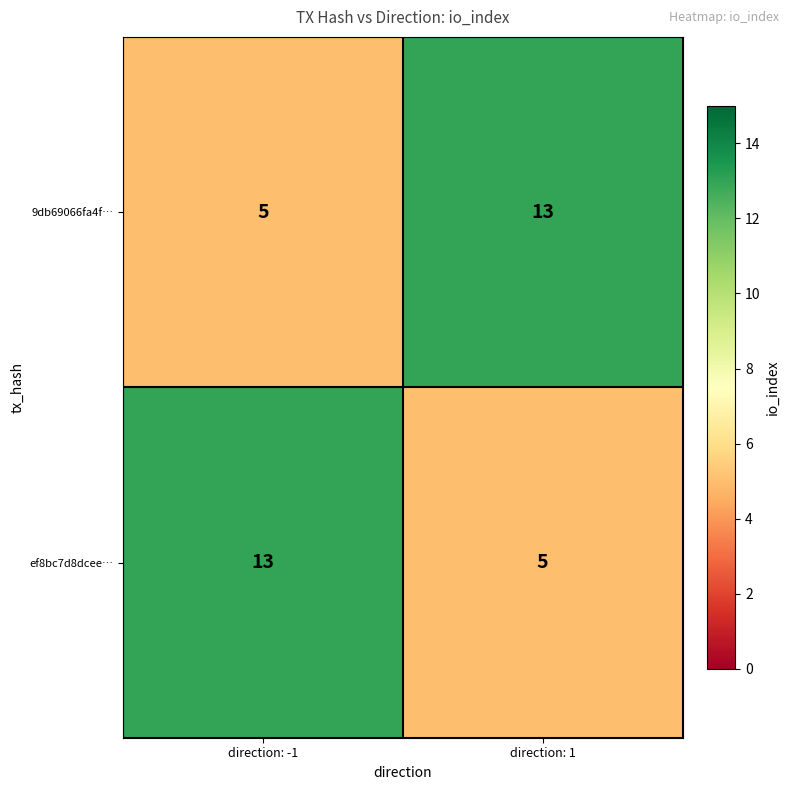

Reading left to right, extract all data points from this chart.

9db69066fa4f…: 5	13
ef8bc7d8dcee…: 13	5